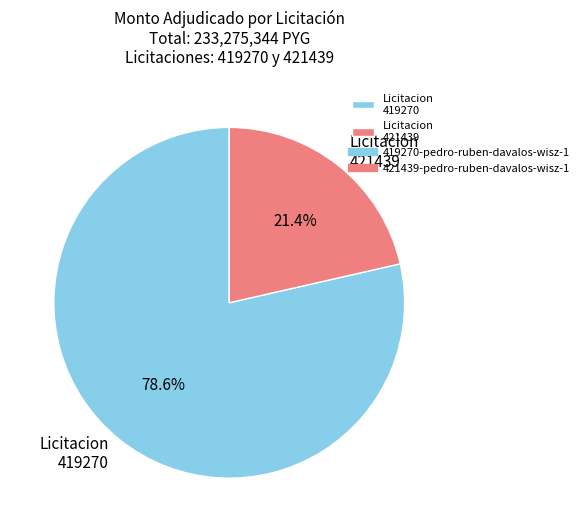

How many segments does this pie chart have?

2